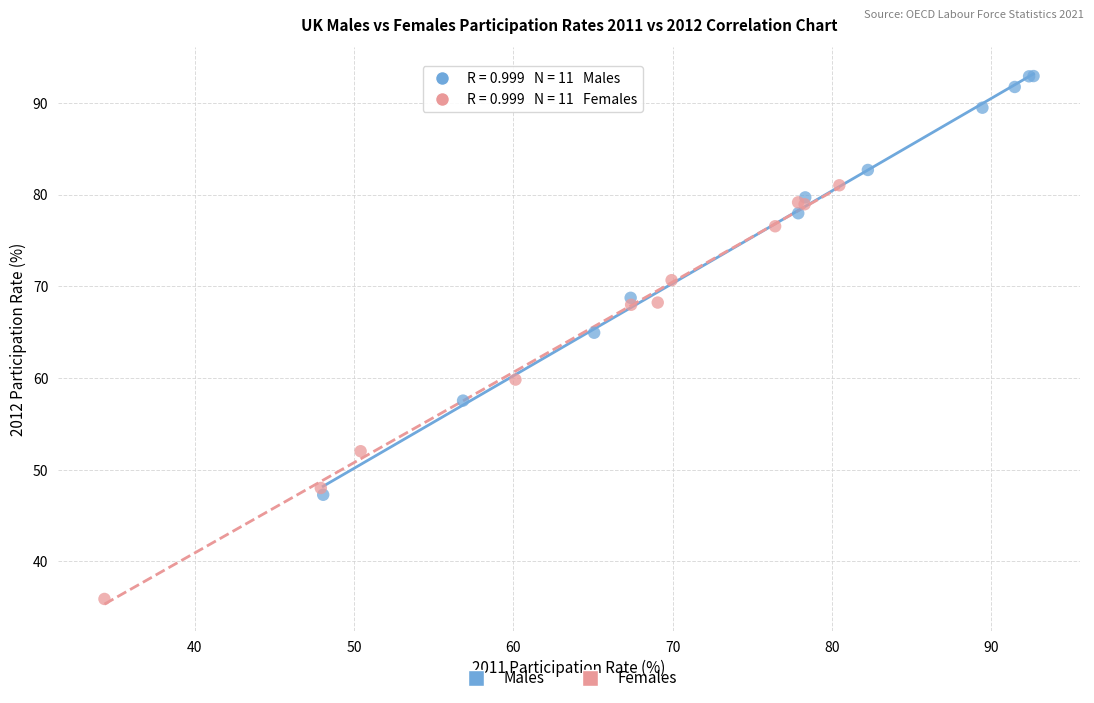

Which series reaches the minimum Y coordinate?

Females